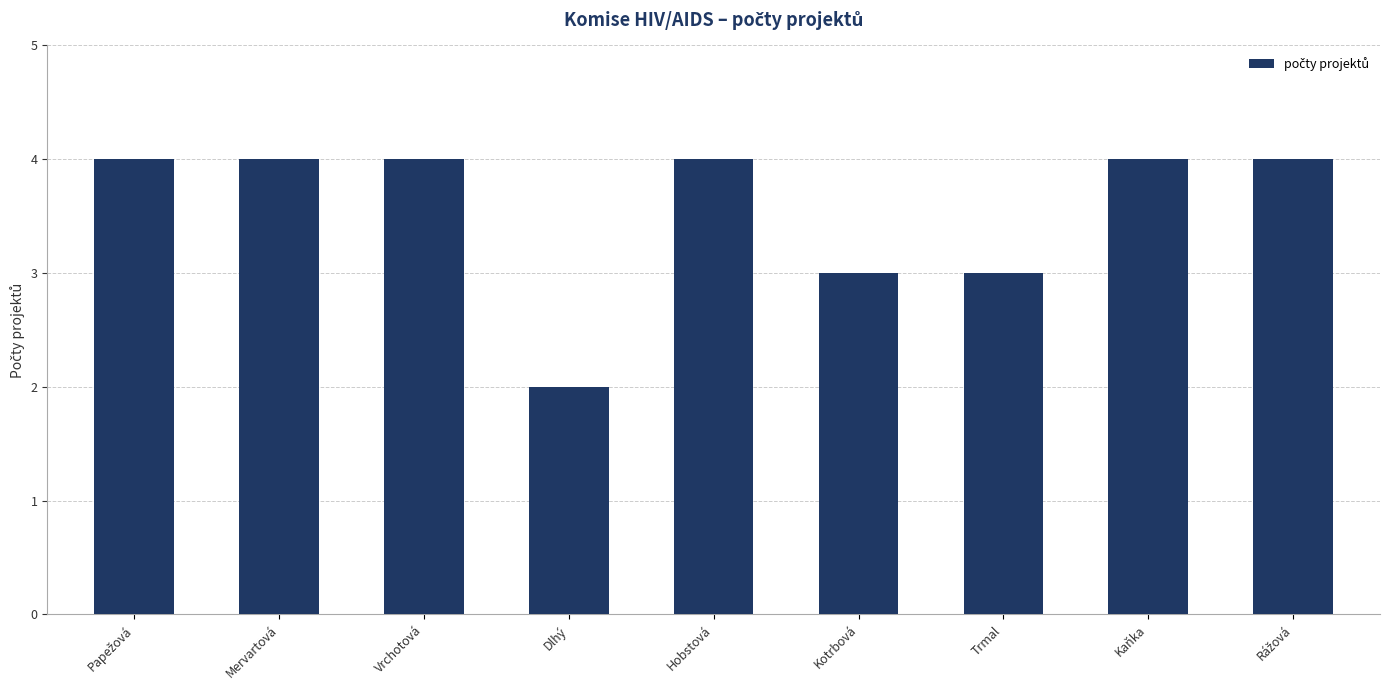

What is the difference between the maximum and minimum values?

2